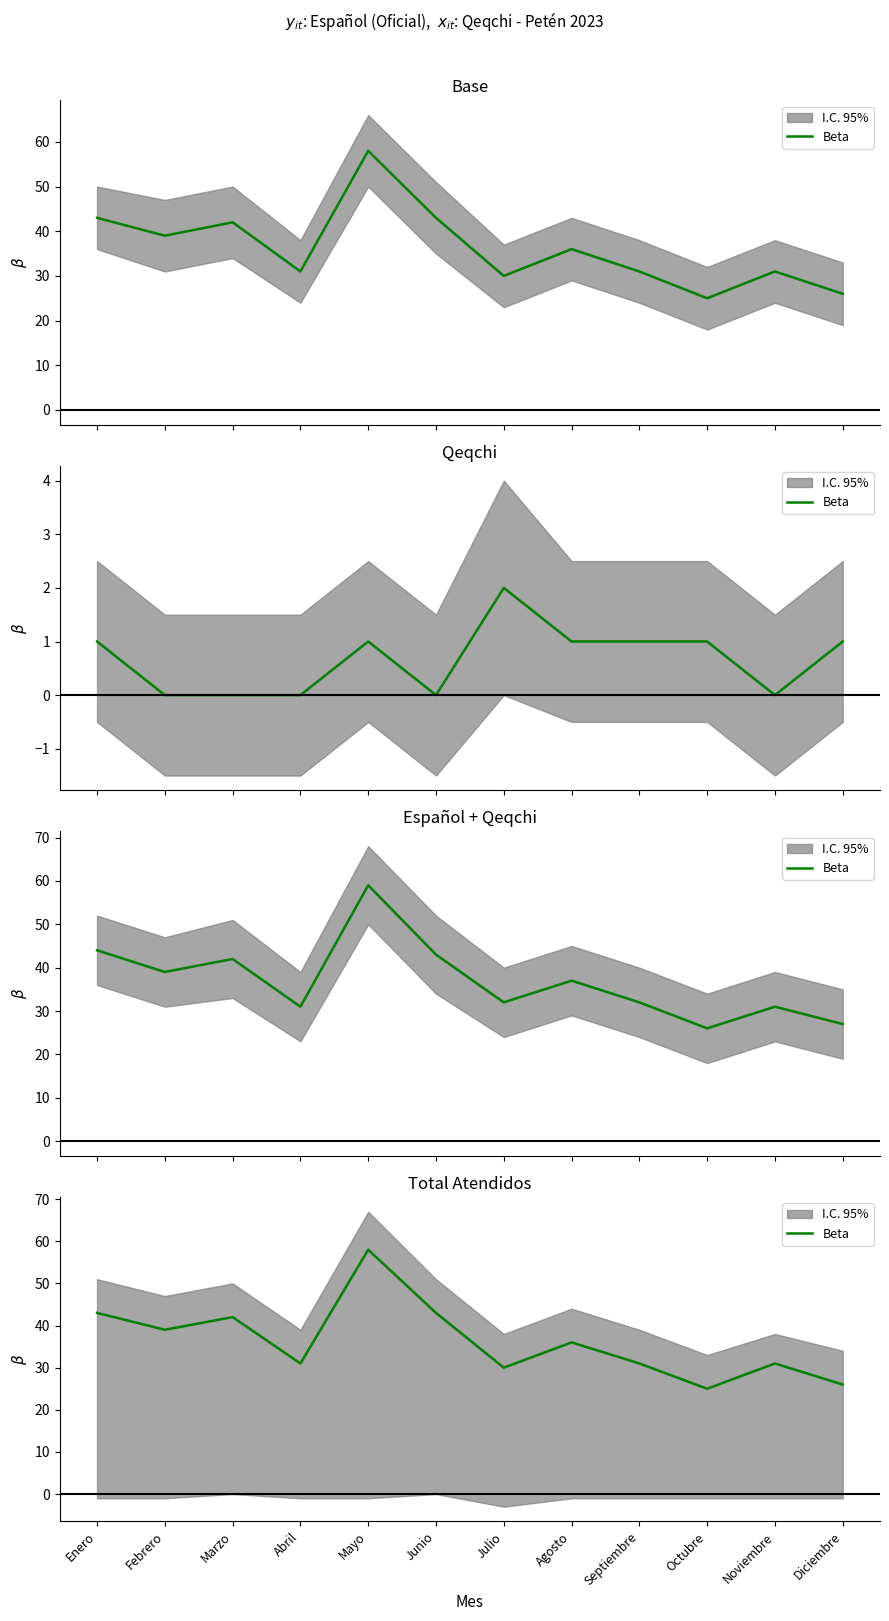

Where is the first local maximum?

Marzo